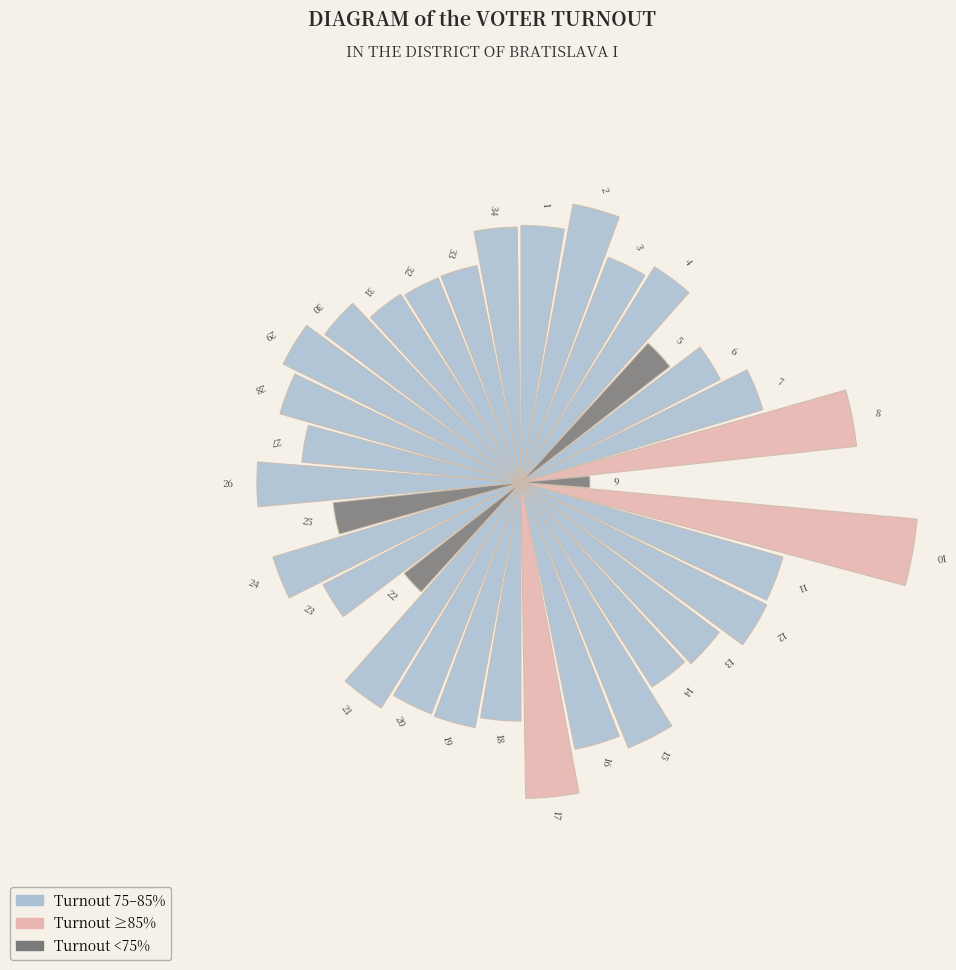

Does the chart contain any negative values?

No